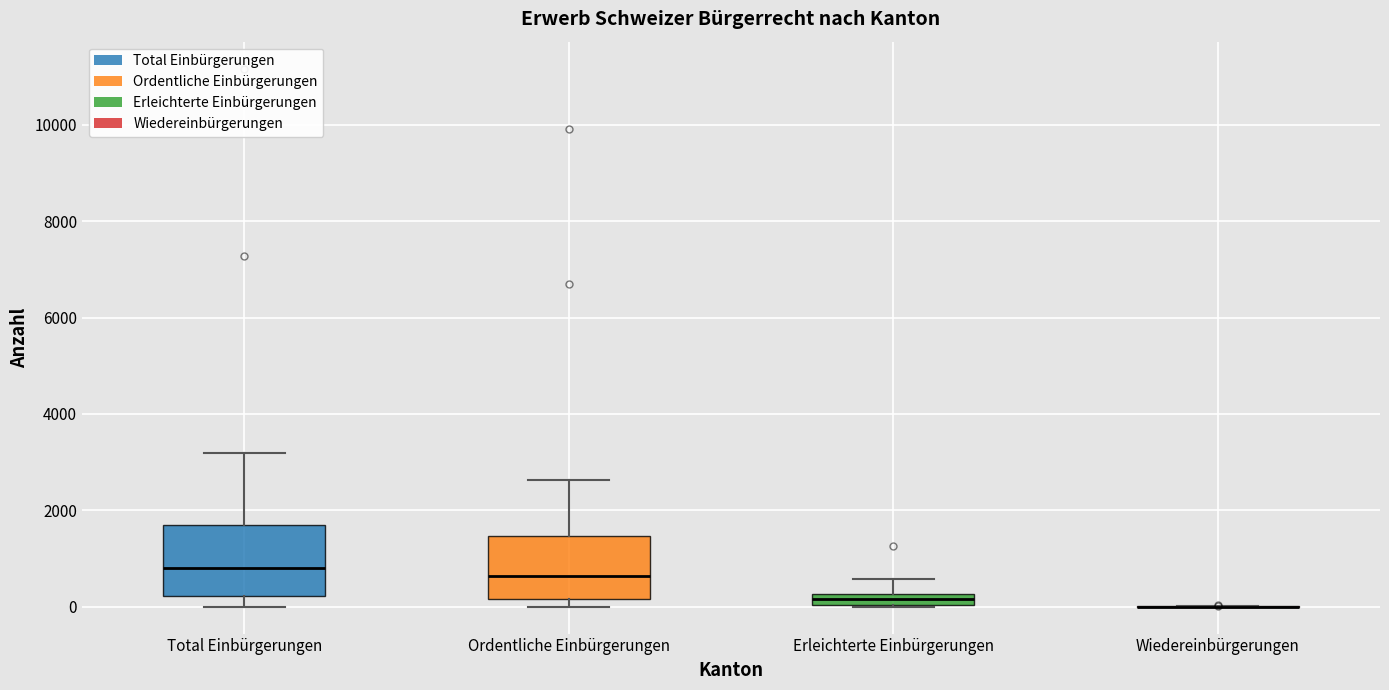

Where does the upper whisker of the box for Ordentliche Einbürgerungen end on the y-axis? The values are not printed on the chart, so give them approximately, as read against the axis.

2600